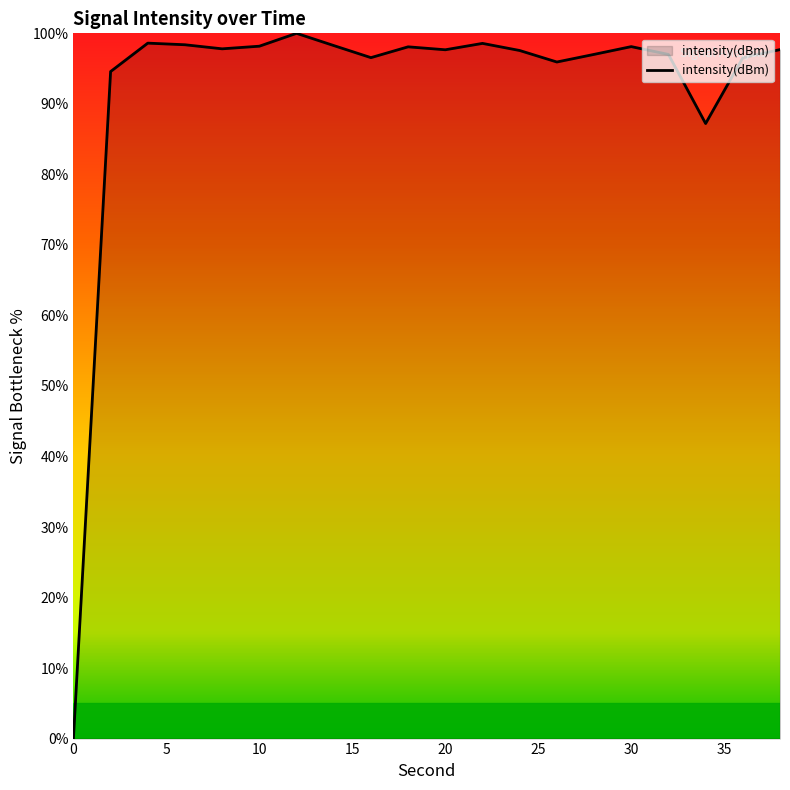

What is the greatest value displayed?

100.0